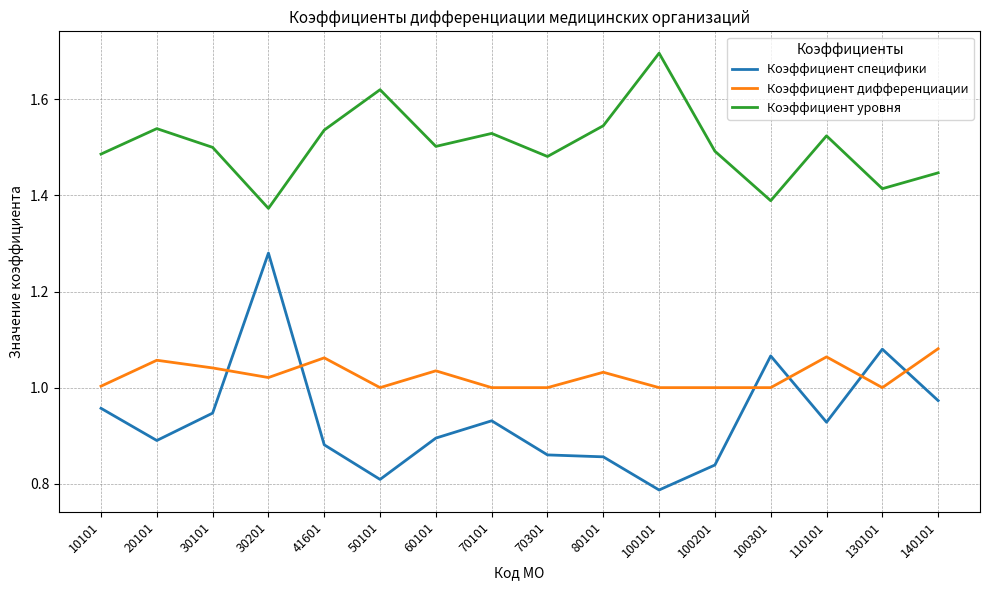

At which category is the sum across all series the highest?

30201